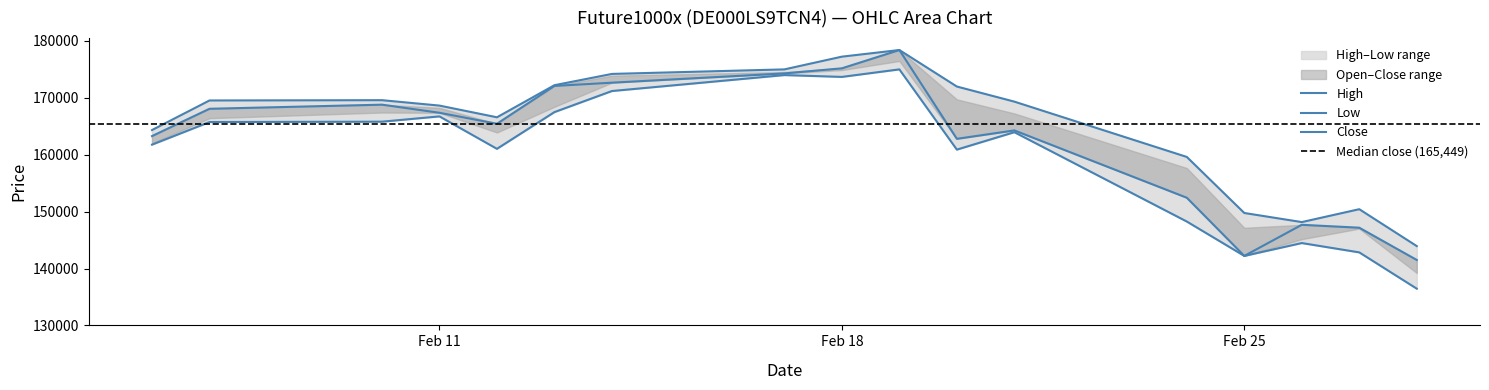

Between 26.02.2025 and 18.02.2025, which is larger?

18.02.2025